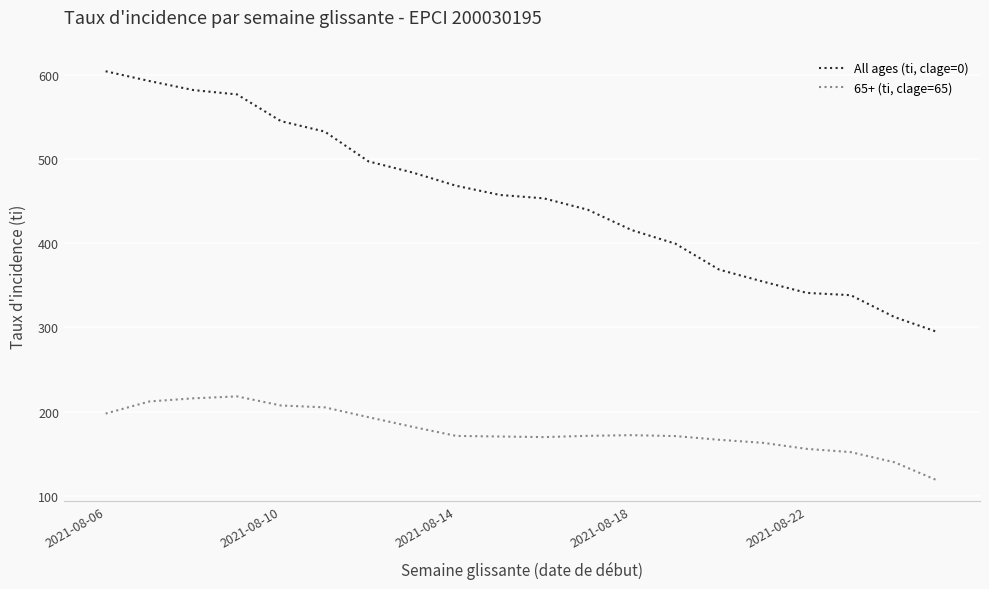

True or false: All ages (ti, clage=0) and 65+ (ti, clage=65) cross at least once.

False